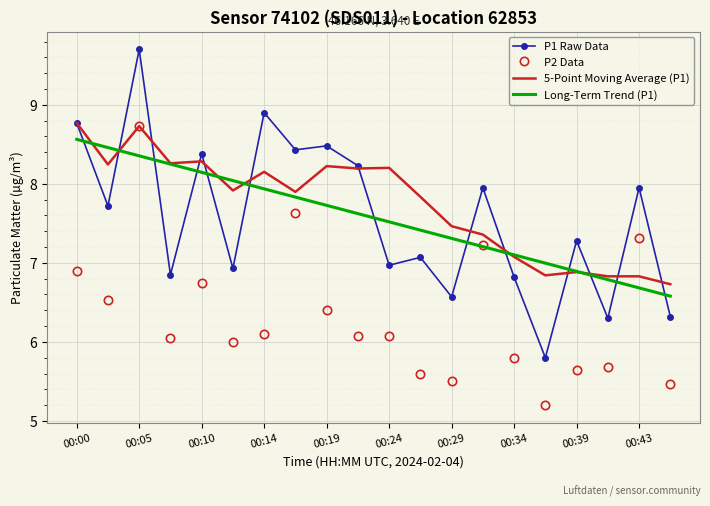

After their last crossing, which series has the higher values: P1 Raw Data or Long-Term Trend (P1)?

Long-Term Trend (P1)